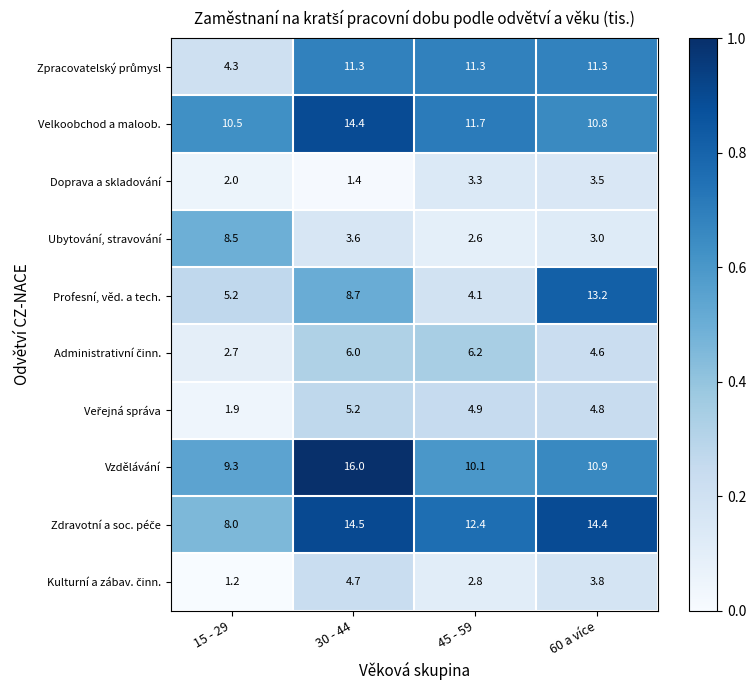

What is the difference between the second highest and second lowest values in the Ubytování, stravování series?

0.6